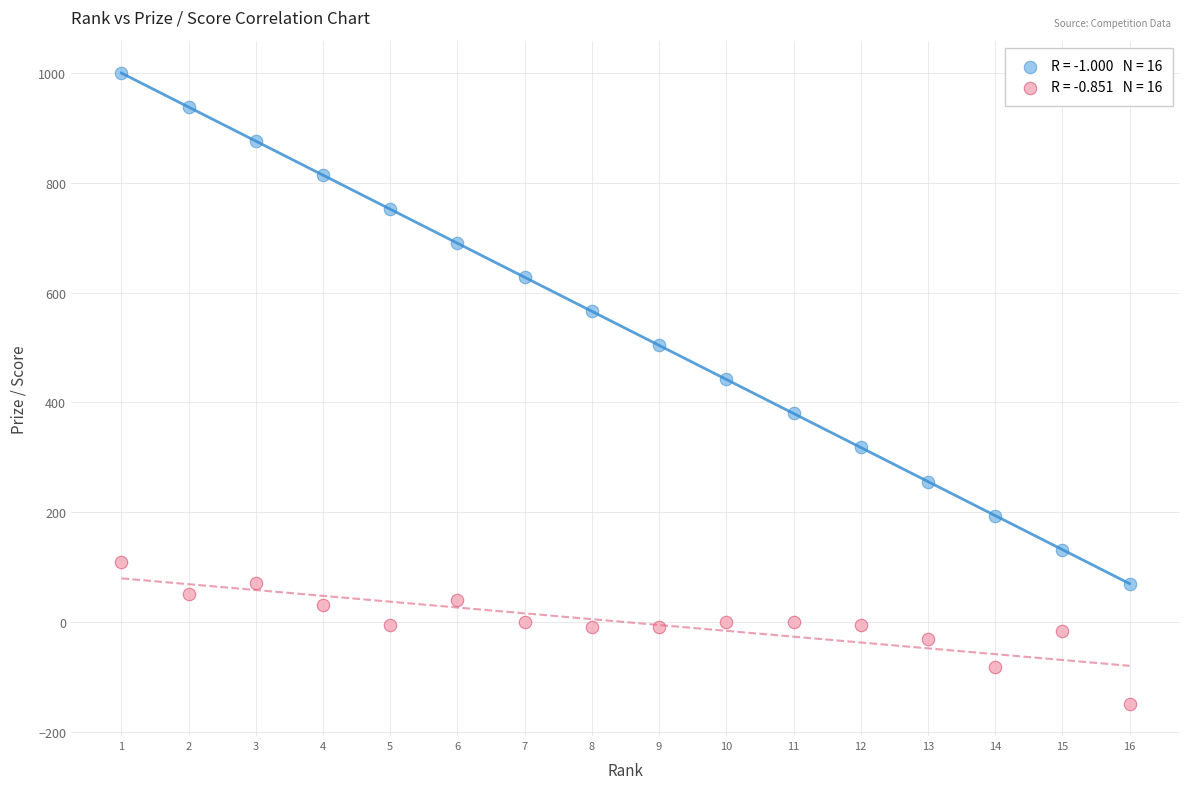

Across all data points, what is the range of X values (max minus min)?

15